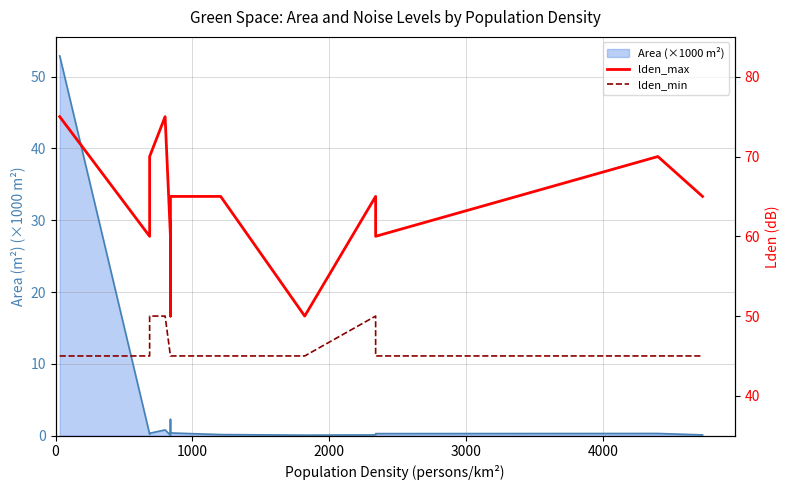

True or false: lden_min has more than 0 interior local peaks.

True